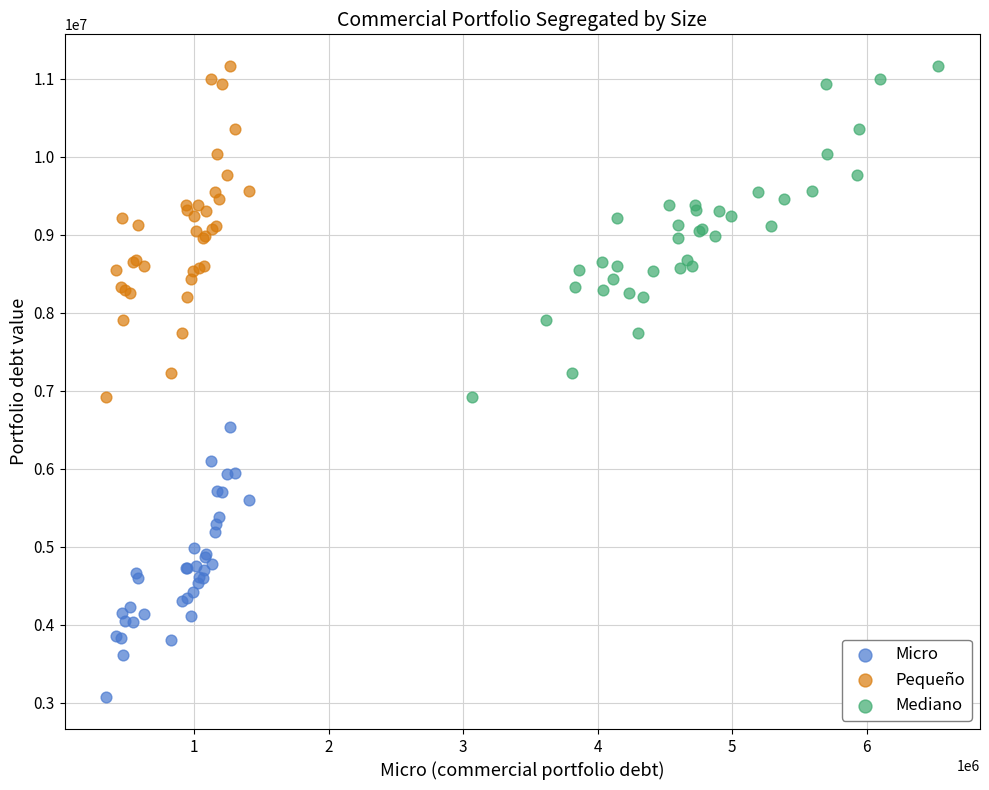

What are all the series names shown in the legend?

Micro, Pequeño, Mediano